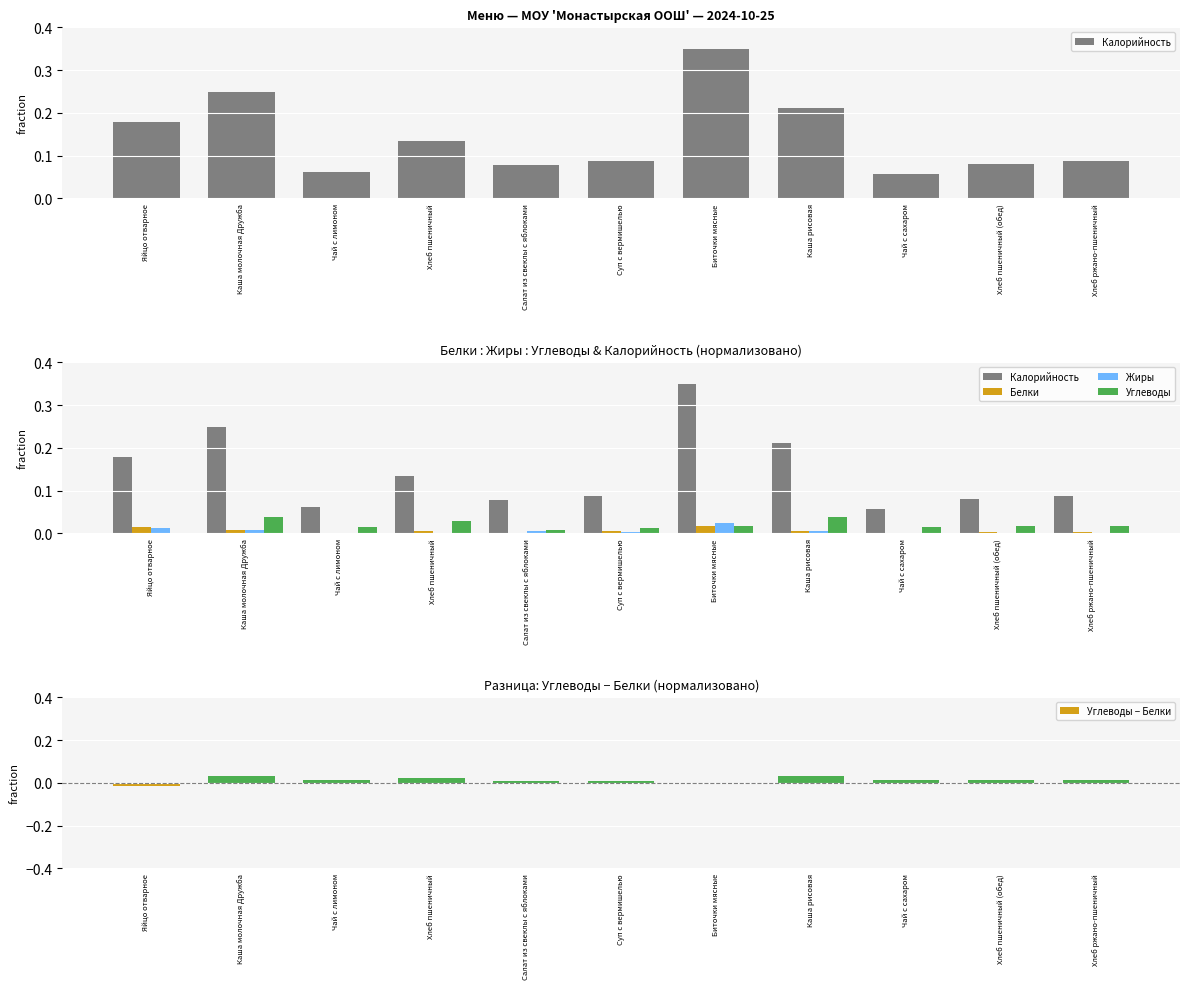

Reading left to right, list all the values displayed in this chart.

Калорийность: Яйцо отварное=0.2	Каша молочная Дружба=0.2	Чай с лимоном=0.1	Хлеб пшеничный=0.1	Салат из свеклы с яблоками=0.1	Суп с вермишелью=0.1	Биточки мясные=0.3	Каша рисовая=0.2	Чай с сахаром=0.1	Хлеб пшеничный (обед)=0.1	Хлеб ржано-пшеничный=0.1
Белки: Яйцо отварное=0.0	Каша молочная Дружба=0.0	Чай с лимоном=0.0	Хлеб пшеничный=0.0	Салат из свеклы с яблоками=0.0	Суп с вермишелью=0.0	Биточки мясные=0.0	Каша рисовая=0.0	Чай с сахаром=0.0	Хлеб пшеничный (обед)=0.0	Хлеб ржано-пшеничный=0.0
Жиры: Яйцо отварное=0.0	Каша молочная Дружба=0.0	Чай с лимоном=0.0	Хлеб пшеничный=0.0	Салат из свеклы с яблоками=0.0	Суп с вермишелью=0.0	Биточки мясные=0.0	Каша рисовая=0.0	Чай с сахаром=0.0	Хлеб пшеничный (обед)=0.0	Хлеб ржано-пшеничный=0.0
Углеводы: Яйцо отварное=0.0	Каша молочная Дружба=0.0	Чай с лимоном=0.0	Хлеб пшеничный=0.0	Салат из свеклы с яблоками=0.0	Суп с вермишелью=0.0	Биточки мясные=0.0	Каша рисовая=0.0	Чай с сахаром=0.0	Хлеб пшеничный (обед)=0.0	Хлеб ржано-пшеничный=0.0
Углеводы − Белки: Яйцо отварное=-0.0	Каша молочная Дружба=0.0	Чай с лимоном=0.0	Хлеб пшеничный=0.0	Салат из свеклы с яблоками=0.0	Суп с вермишелью=0.0	Биточки мясные=0.0	Каша рисовая=0.0	Чай с сахаром=0.0	Хлеб пшеничный (обед)=0.0	Хлеб ржано-пшеничный=0.0